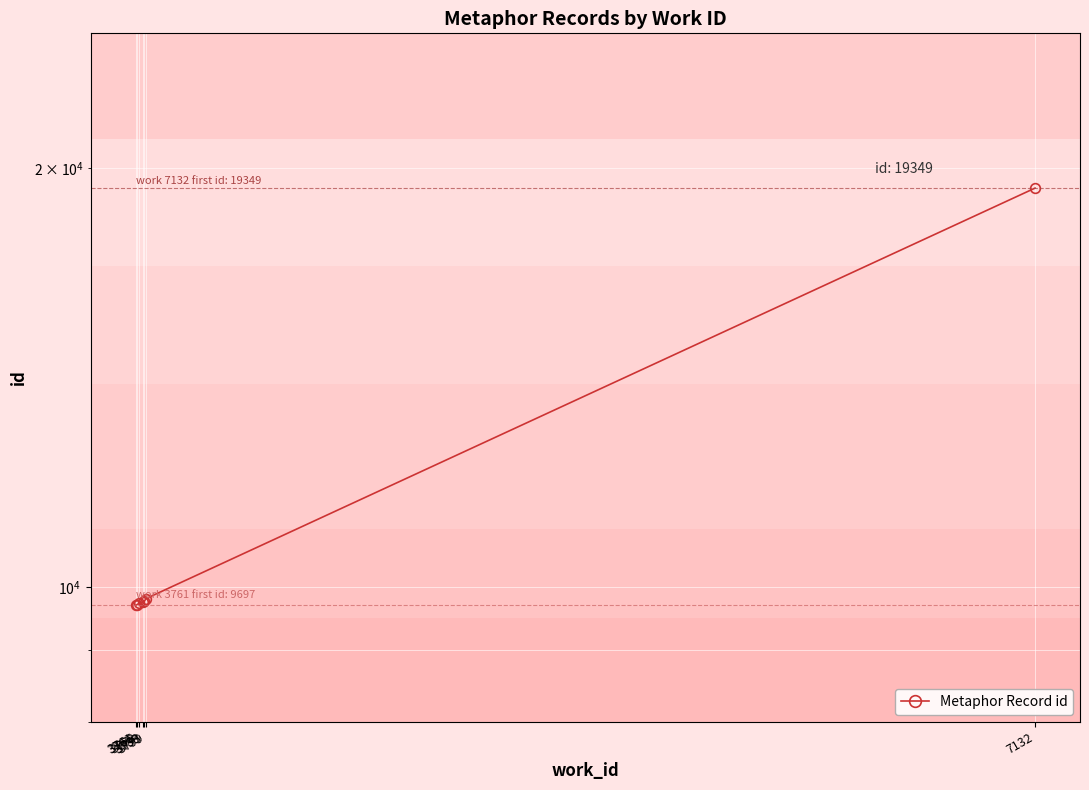

What is the value of the 3rd point from the left?

9729